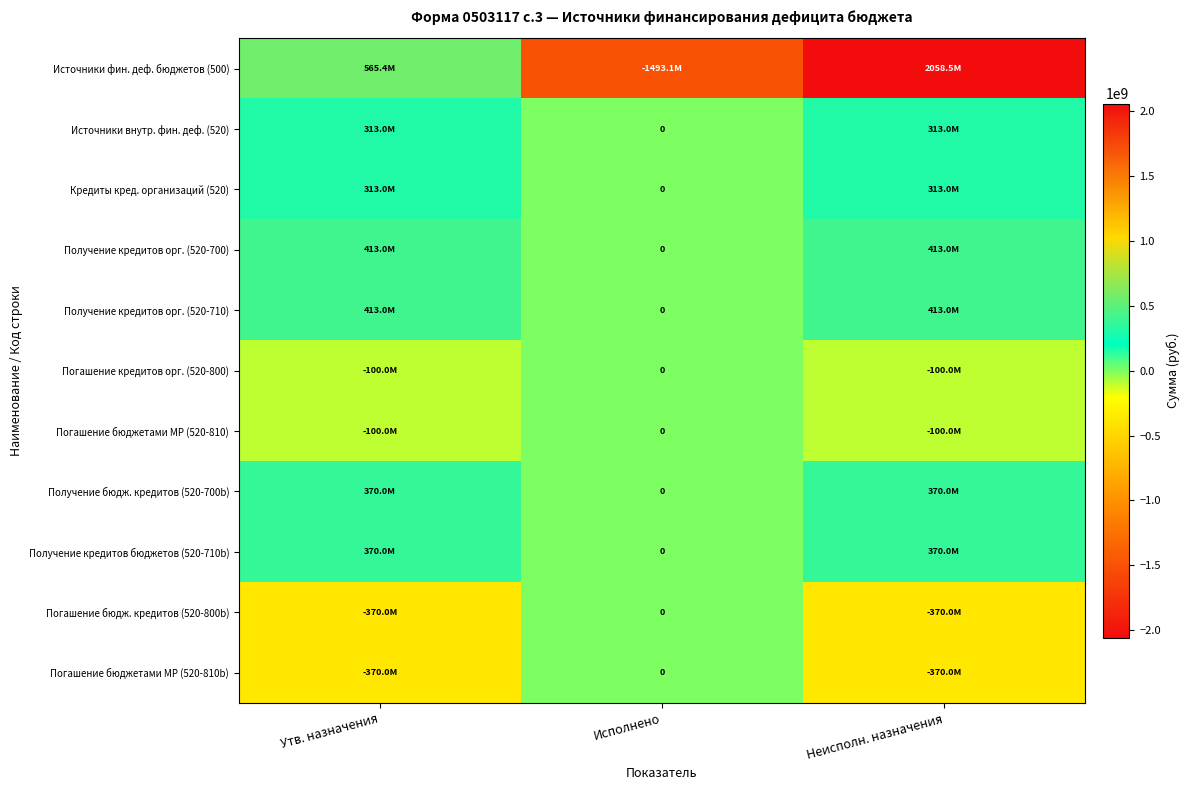

Count the number of data series in this chart.

11